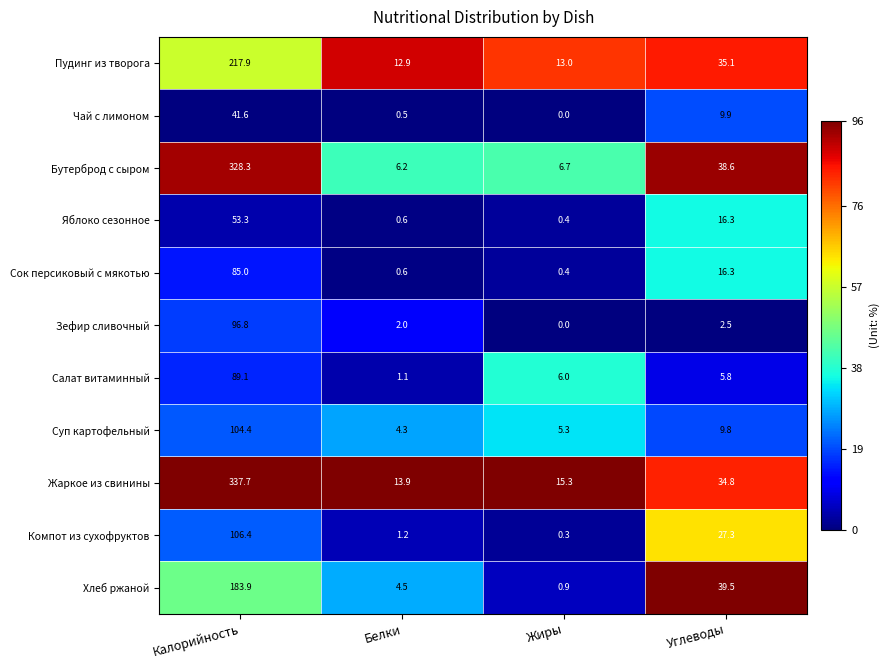

At which category does the chart reach its minimum across all series?

Жиры